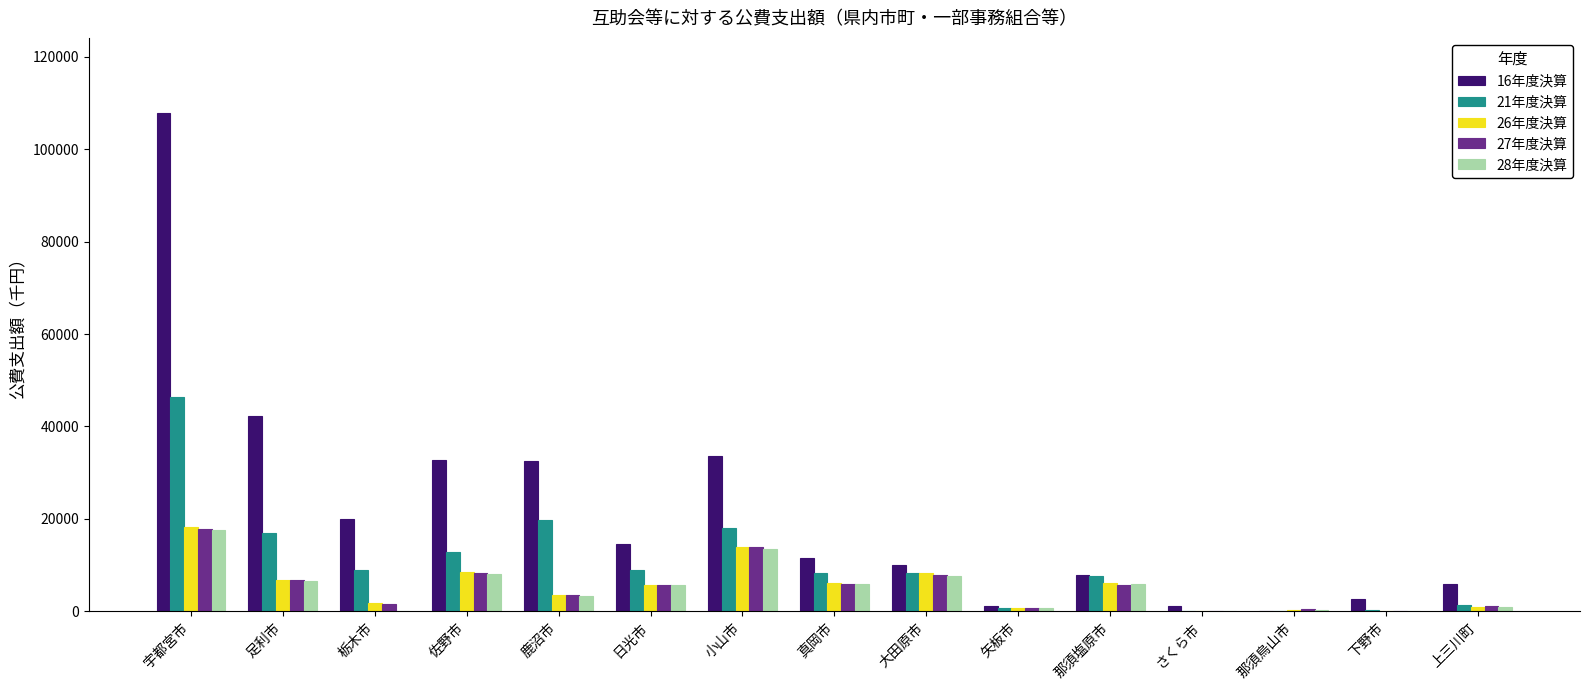

How many categories are shown in the chart?

15